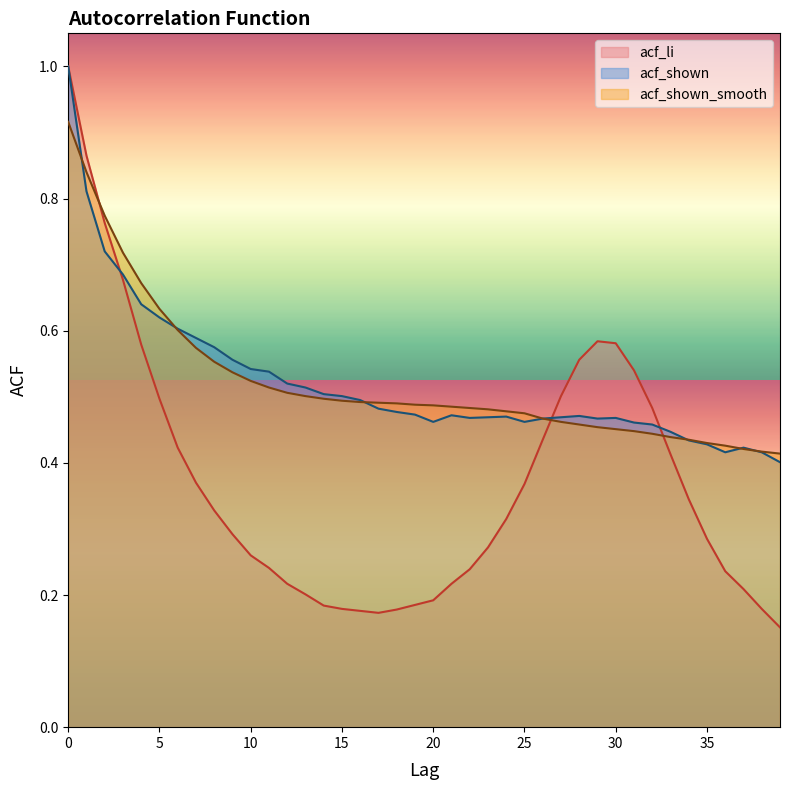

What are all the series names shown in the legend?

acf_li, acf_shown, acf_shown_smooth